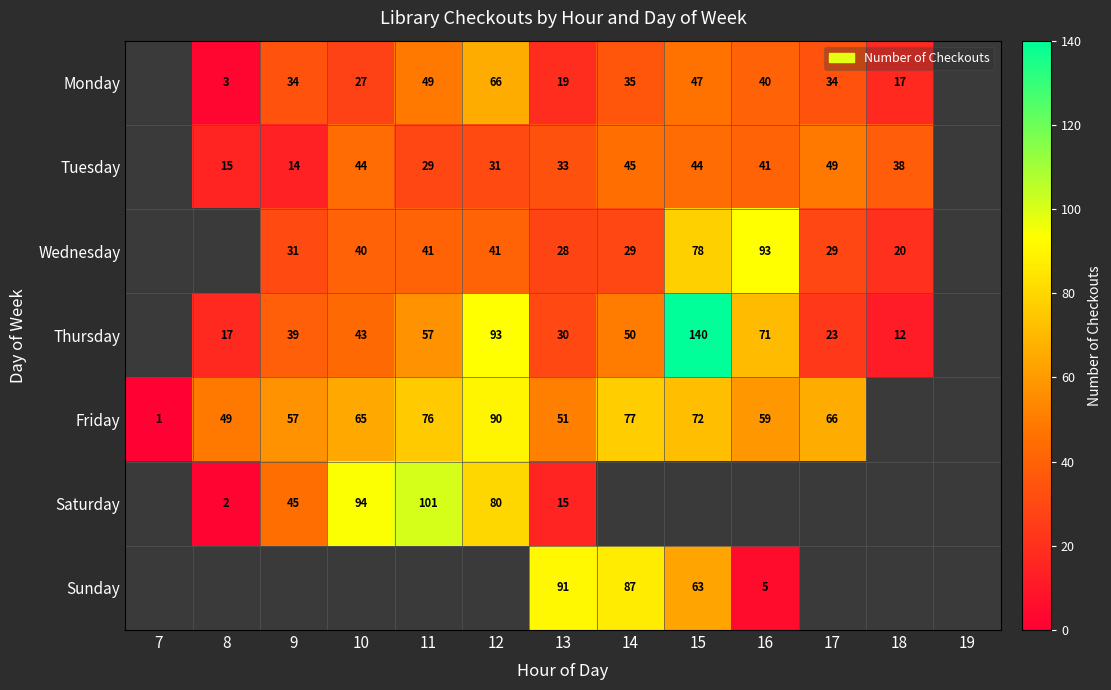

The Monday series shows 23 at 17. True or false?

False